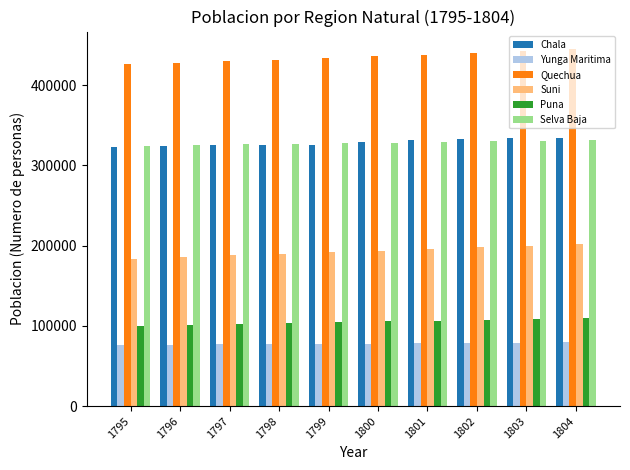

What is the sum of all Yunga Maritima values?

777645.8